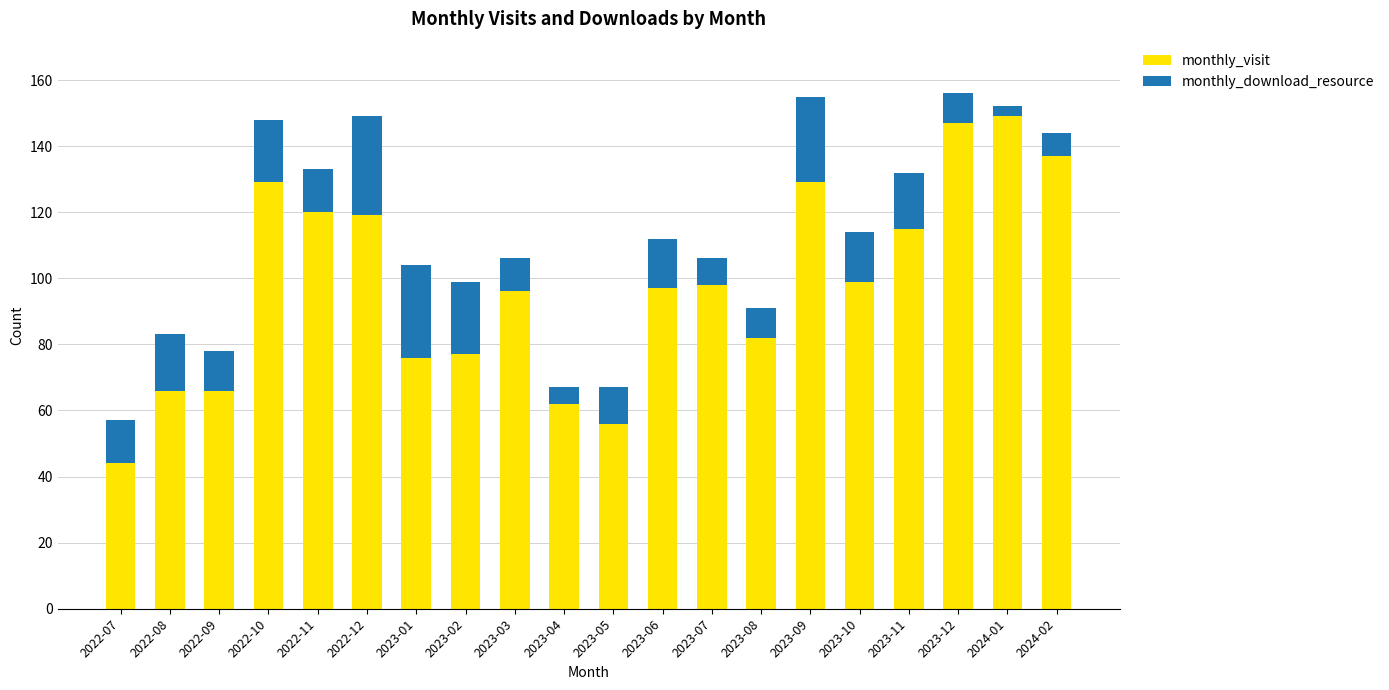

What is the total value across all series at 2022-11?

133